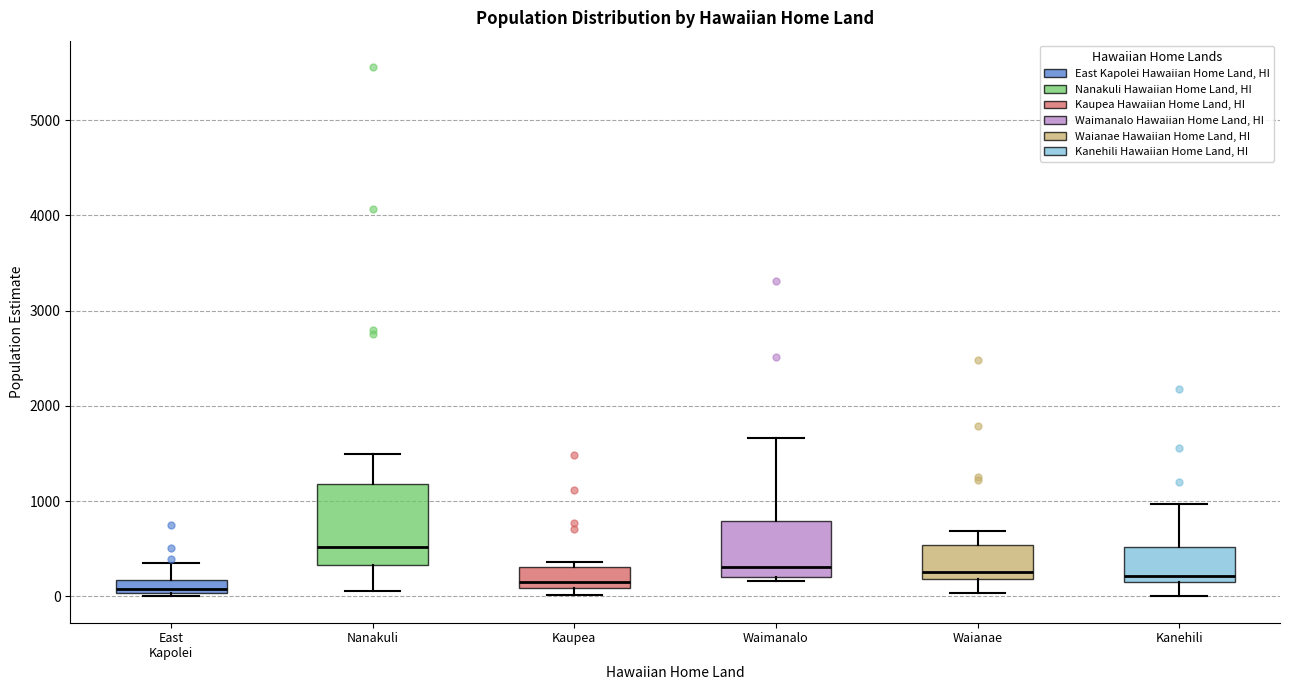

Where is the lower edge of the box for Waimanalo on the y-axis? The values are not printed on the chart, so give them approximately, as read against the axis.

200